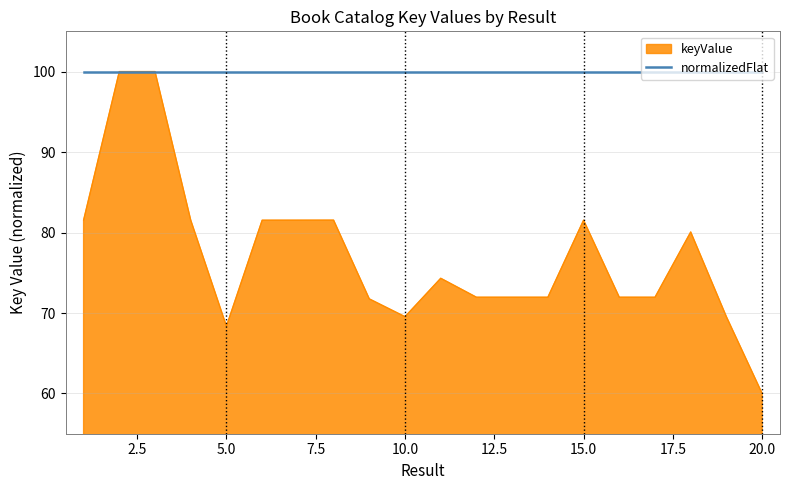

Rank the series by their average value, from highest to lowest.

normalizedFlat, keyValue